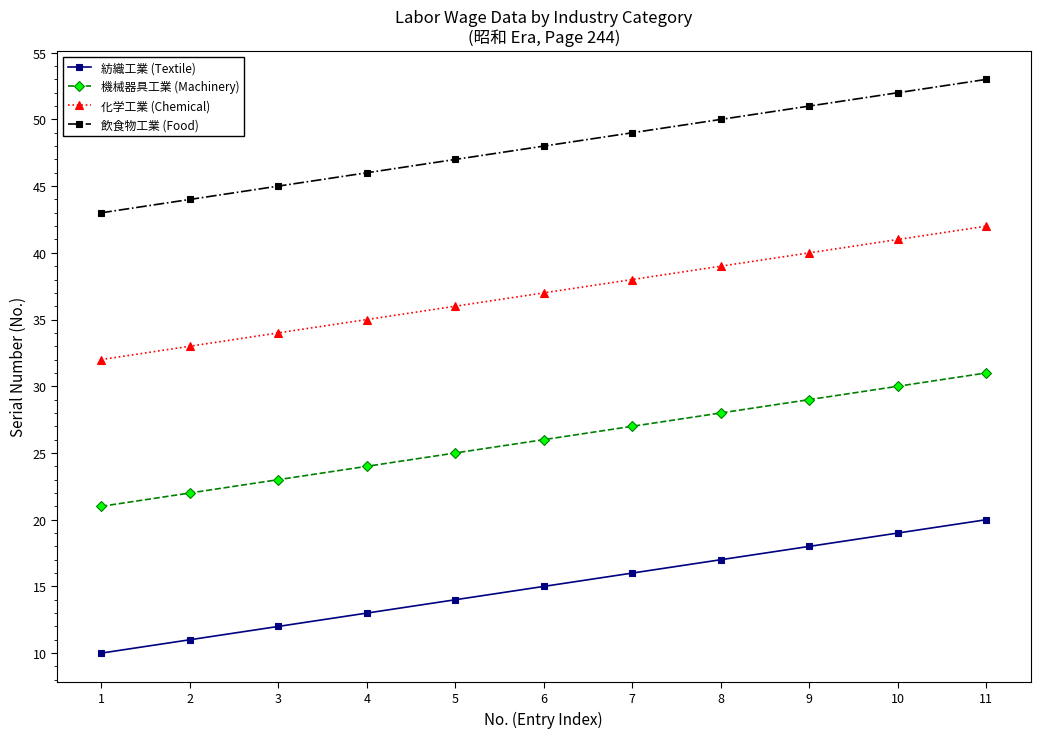

What is the sum of the 化学工業 (Chemical) values at 5 and 4?

71